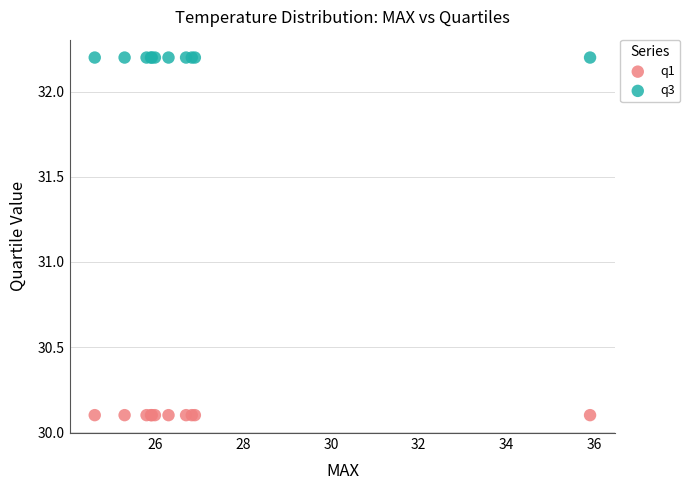

Which series reaches the minimum Y coordinate?

q1